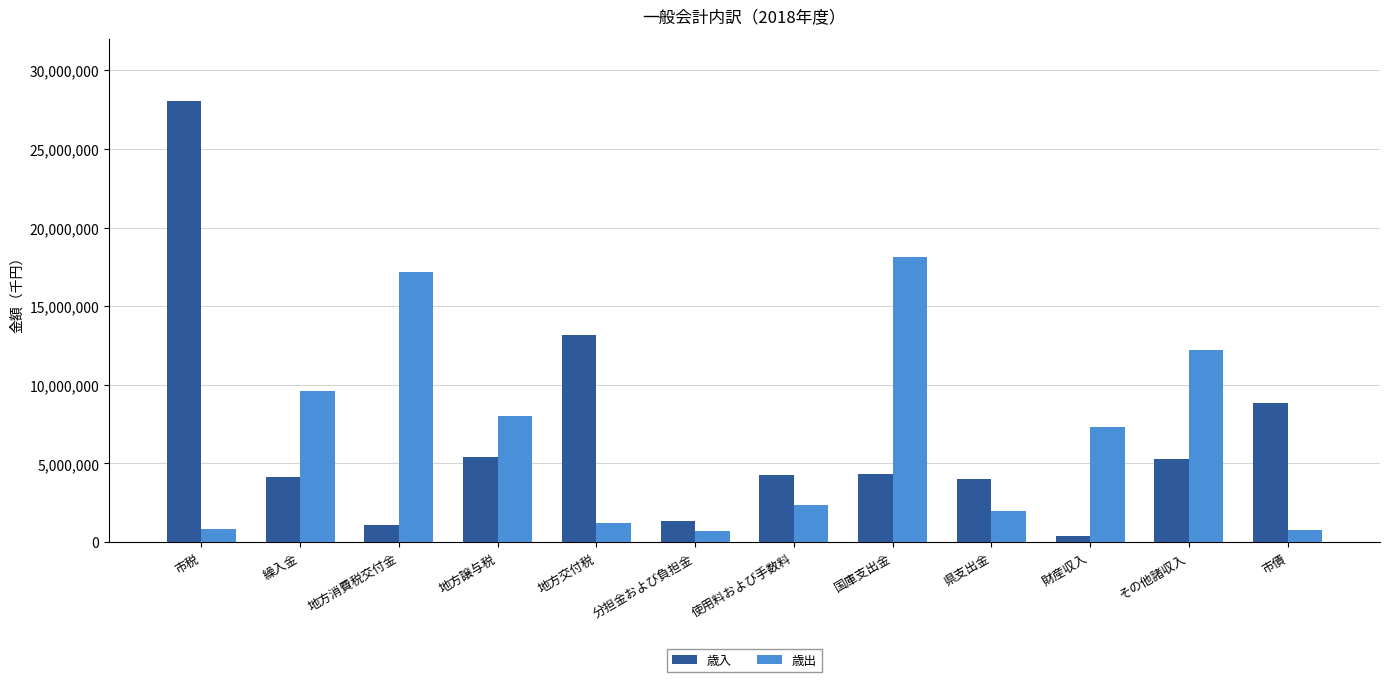

What is the difference between the 歳入 values at 地方交付税 and 財産収入?

12800535